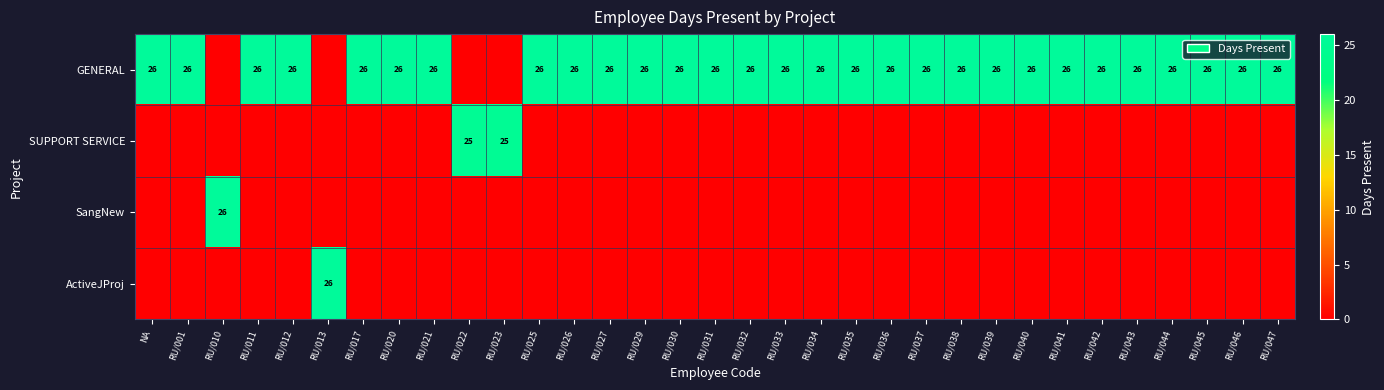

True or false: GENERAL has a value of 17 at RU/031.

False